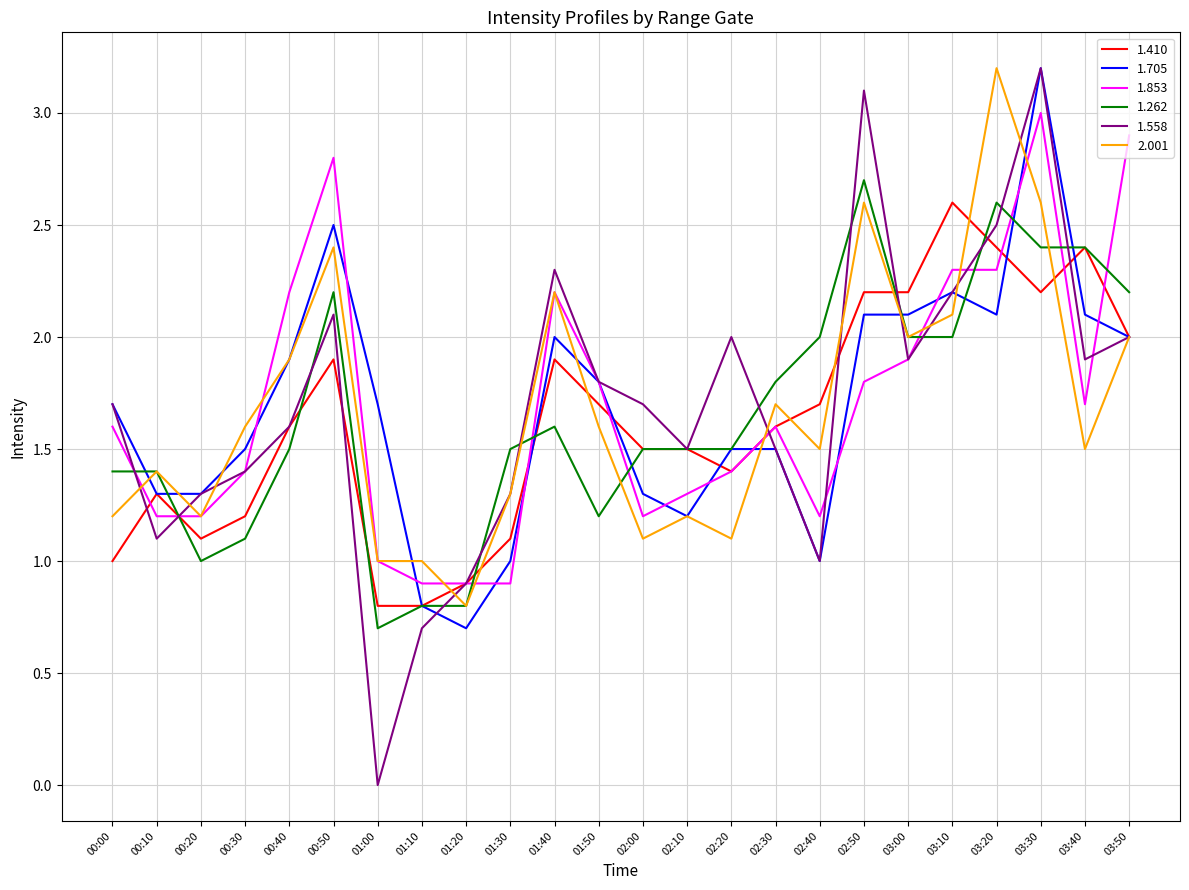

Which series has the widest spread of values?

1.558